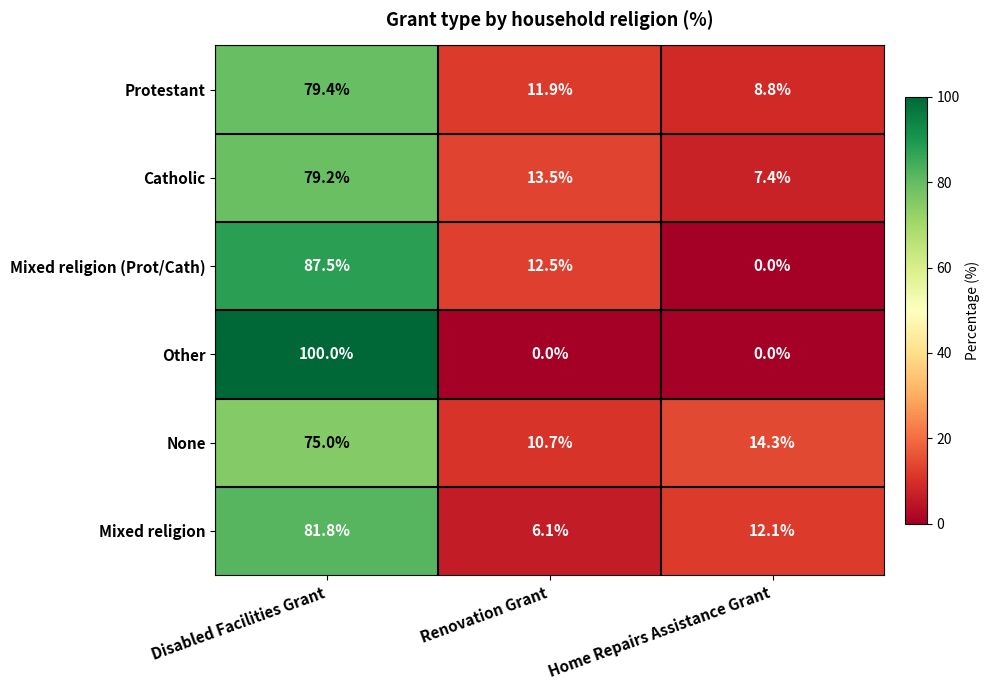

What is the sum of all Mixed religion values?

100.0